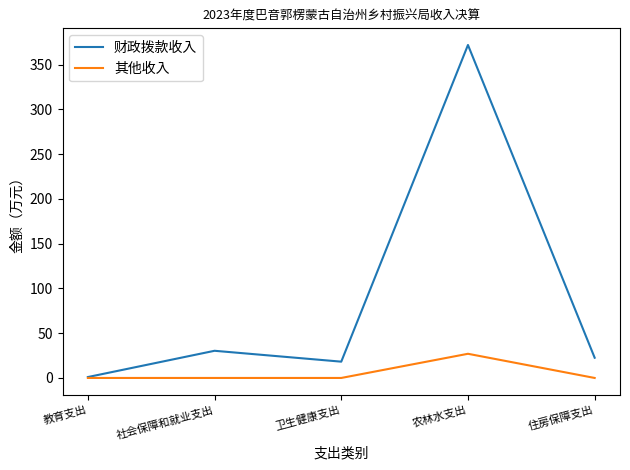

Which series has the largest total across all categories?

财政拨款收入